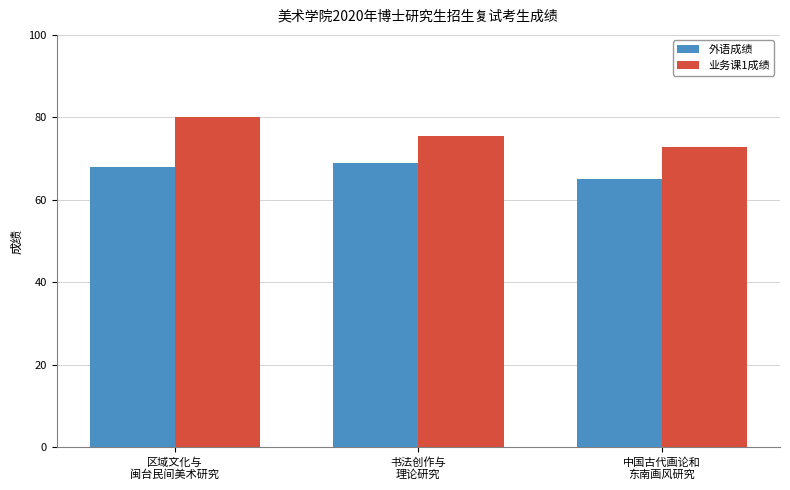

At 书法创作与
理论研究, list the series in order from largest to smallest.

业务课1成绩, 外语成绩